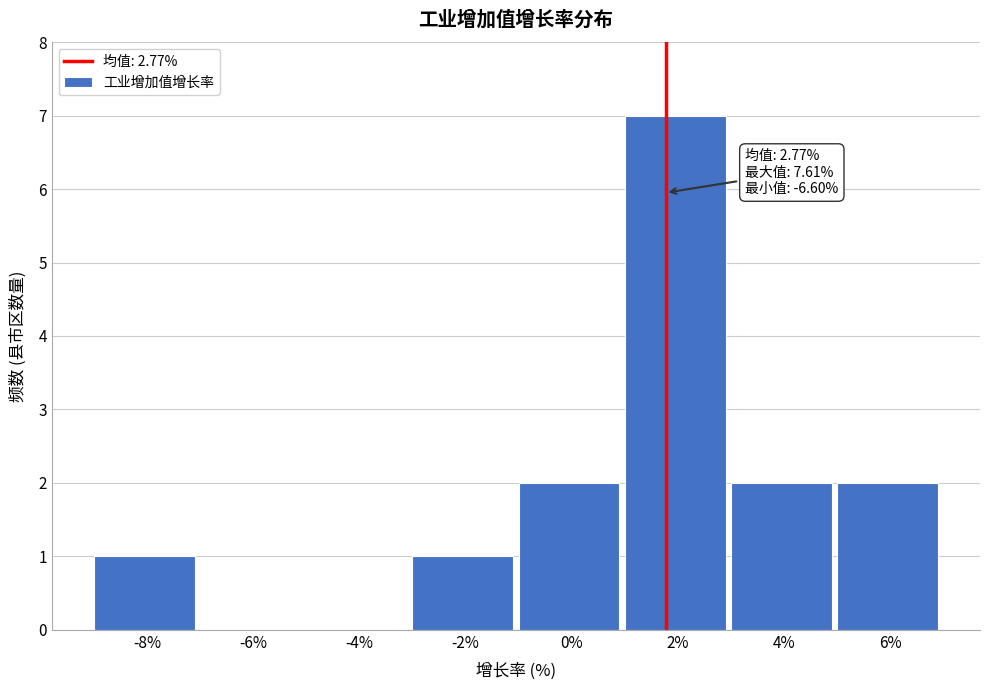

Reading left to right, extract all data points from this chart.

-8%=1	-6%=0	-4%=0	-2%=1	0%=2	2%=7	4%=2	6%=2